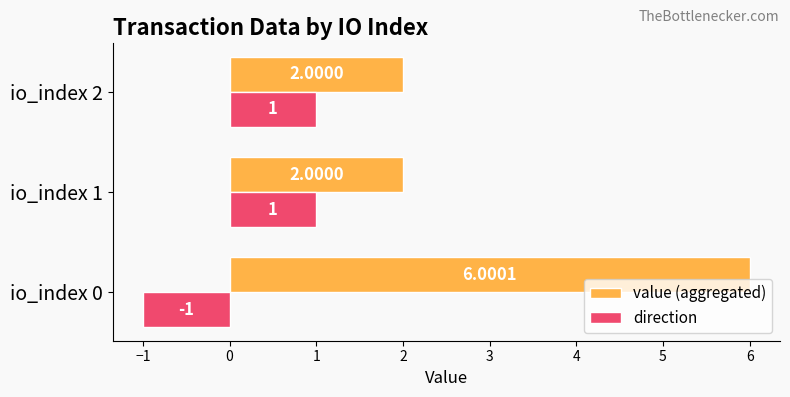

What is the sum of the value (aggregated) values at io_index 0 and io_index 2?

8.0